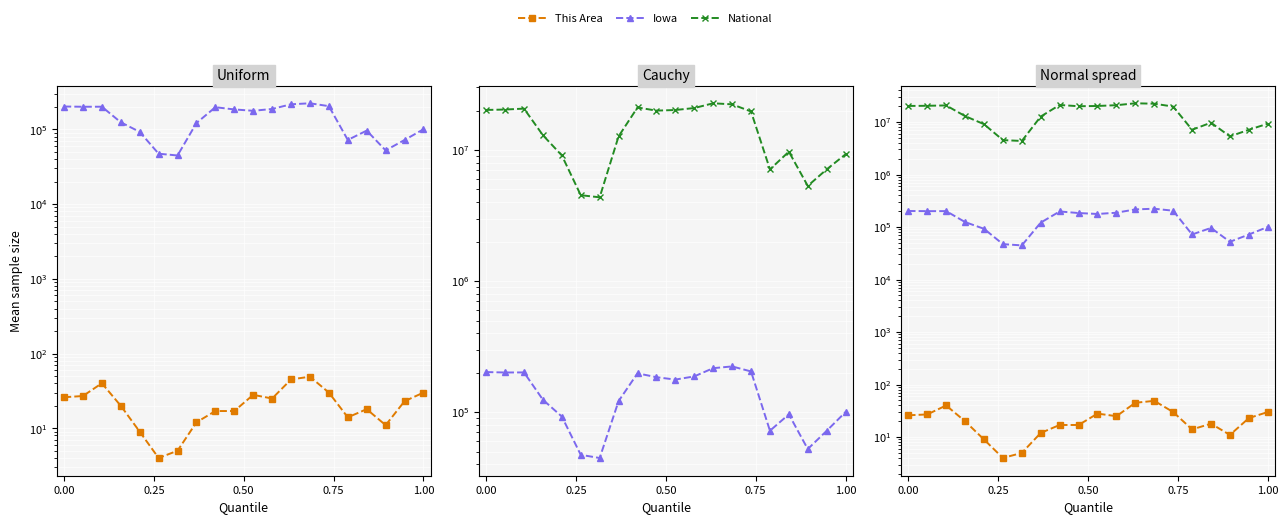

Between 0.75 and 14, which series saw the biggest shift?

National